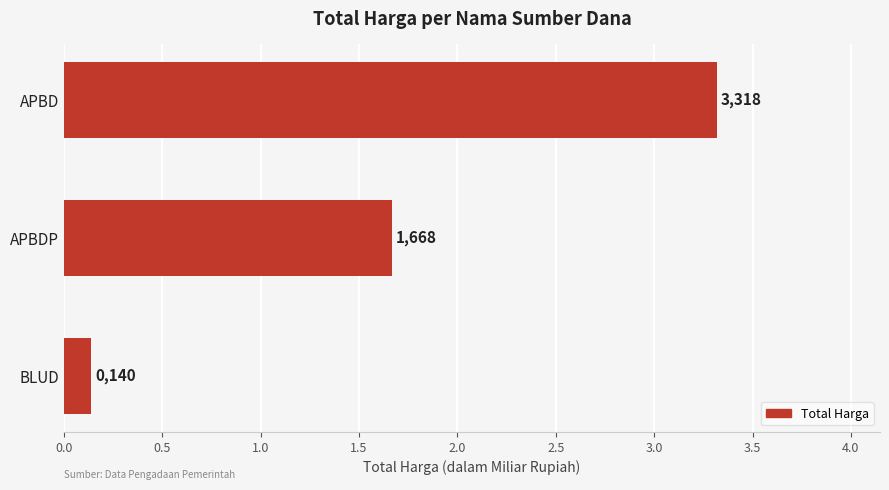

What is the greatest value displayed?

3.3